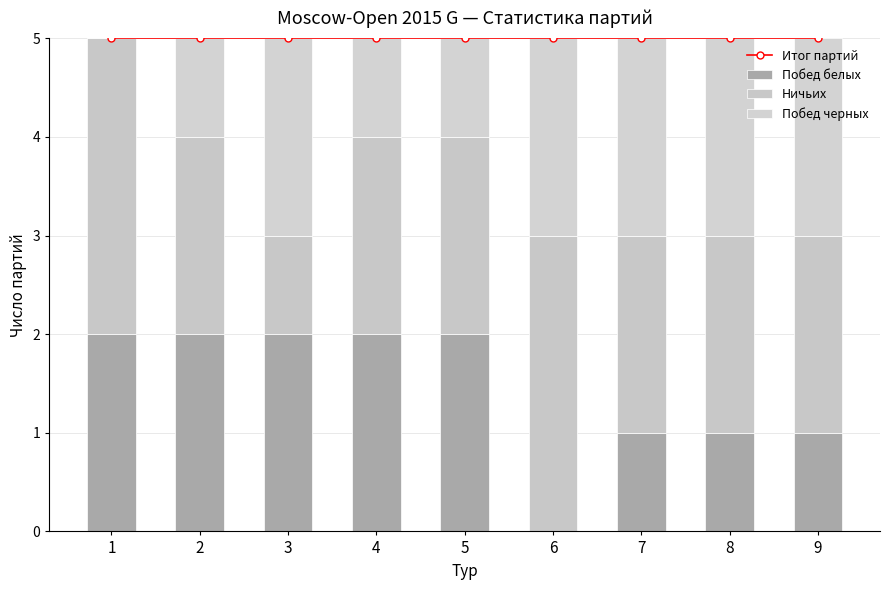

Is the value of Побед черных at 6 greater than the value of Ничьих at 3?

Yes